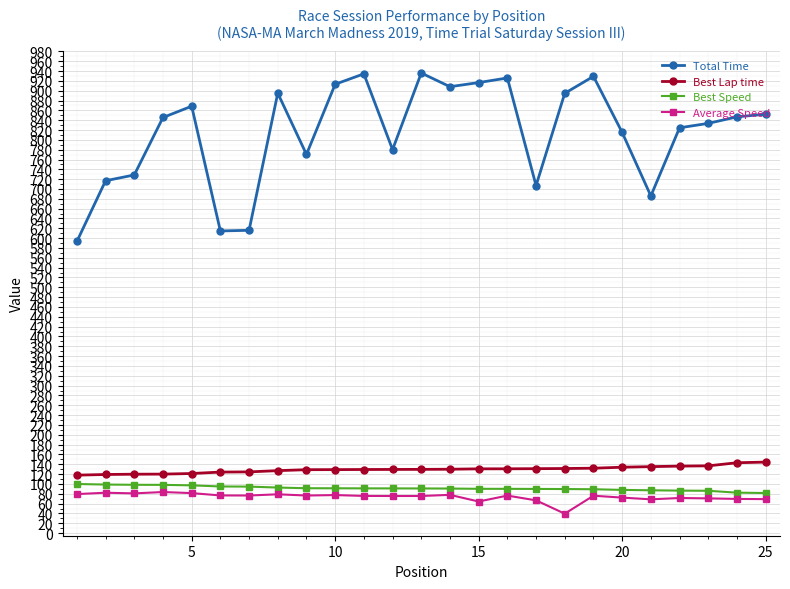

True or false: Average Speed has more than 2 points higher than both neighbors.

True